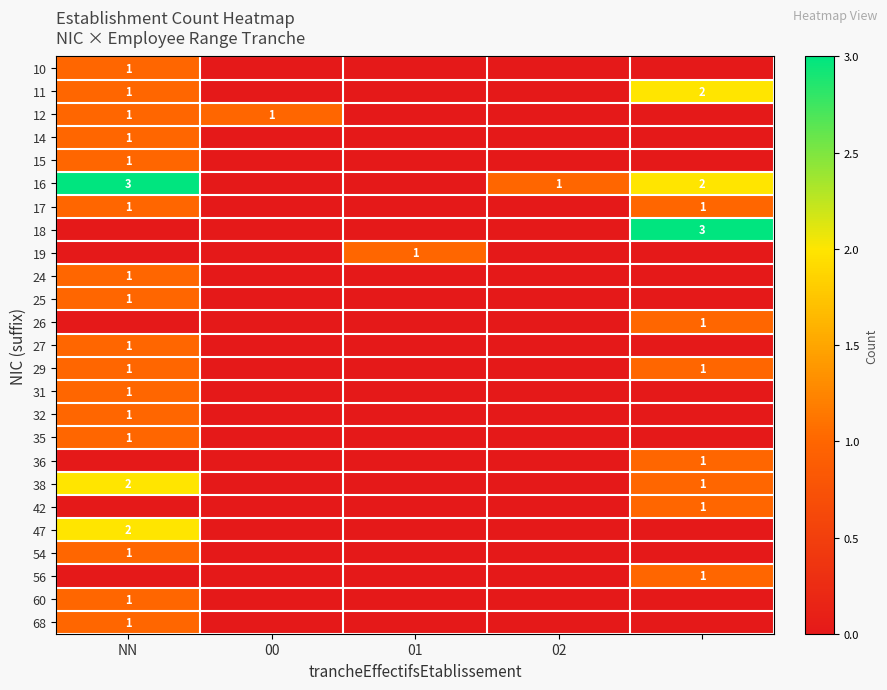

What is the spread (max minus min) of values at 01?

1